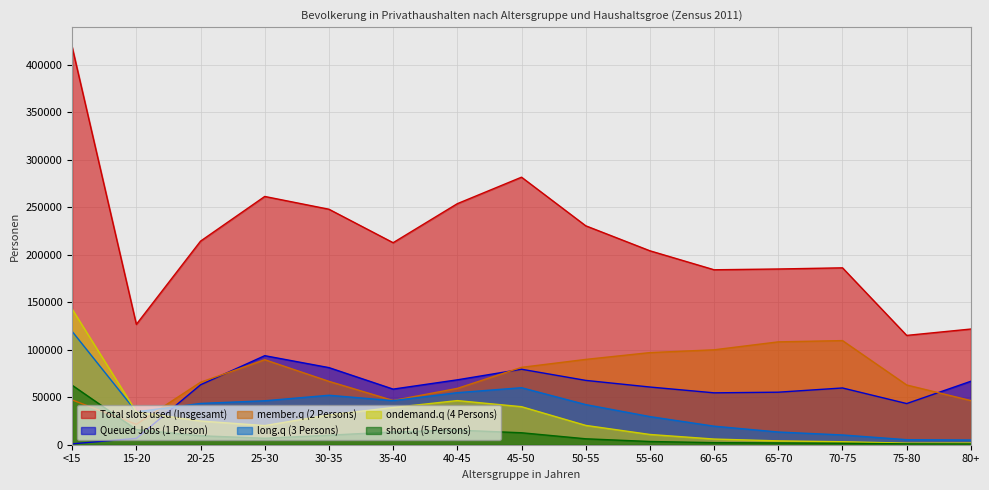

What is the spread (max minus min) of values at 75-80?

114213